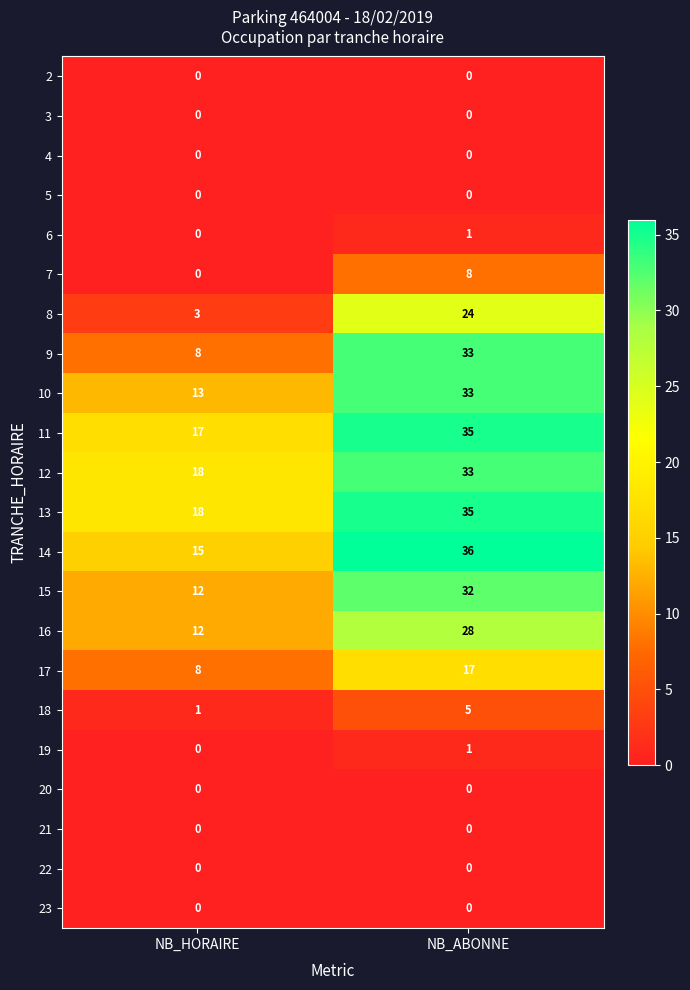

Which series has the largest total across all categories?

13